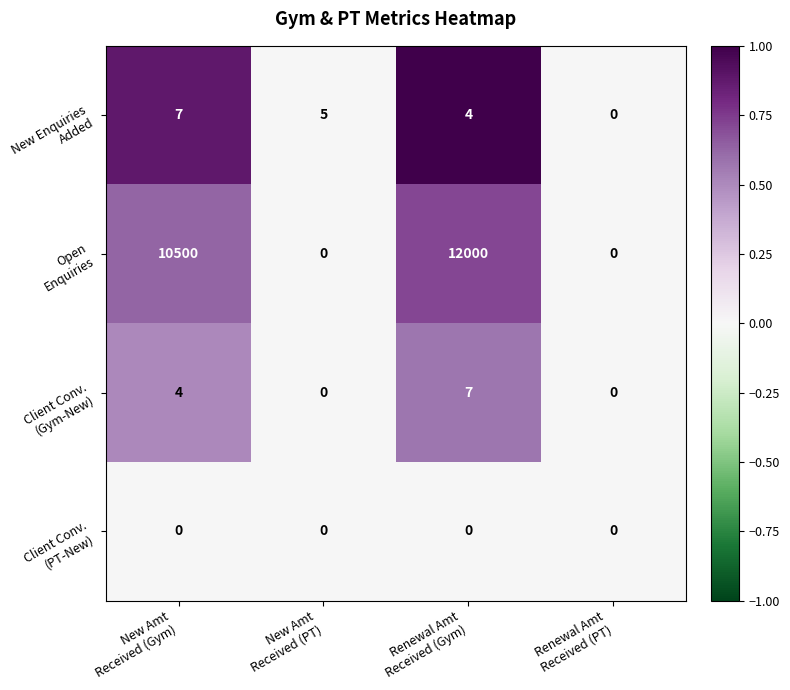

What is the greatest value displayed?

12000